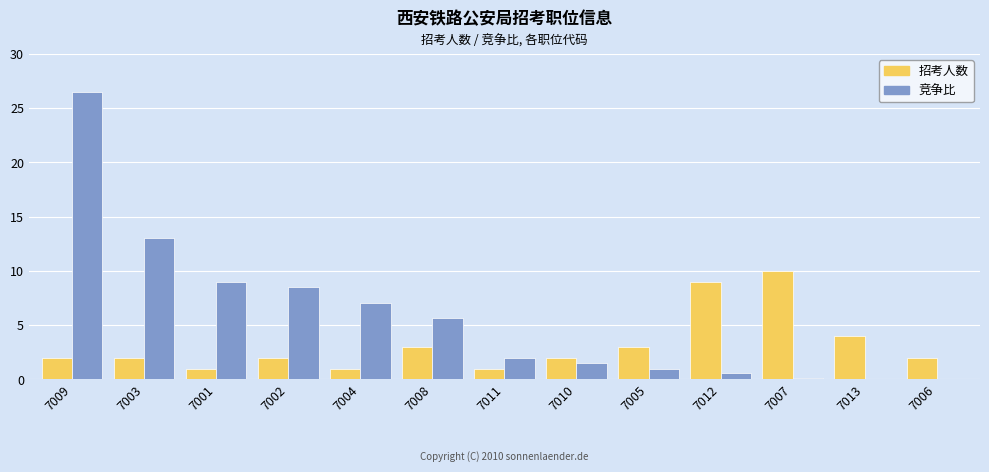

Which series changed the most between 7001 and 7013?

竞争比